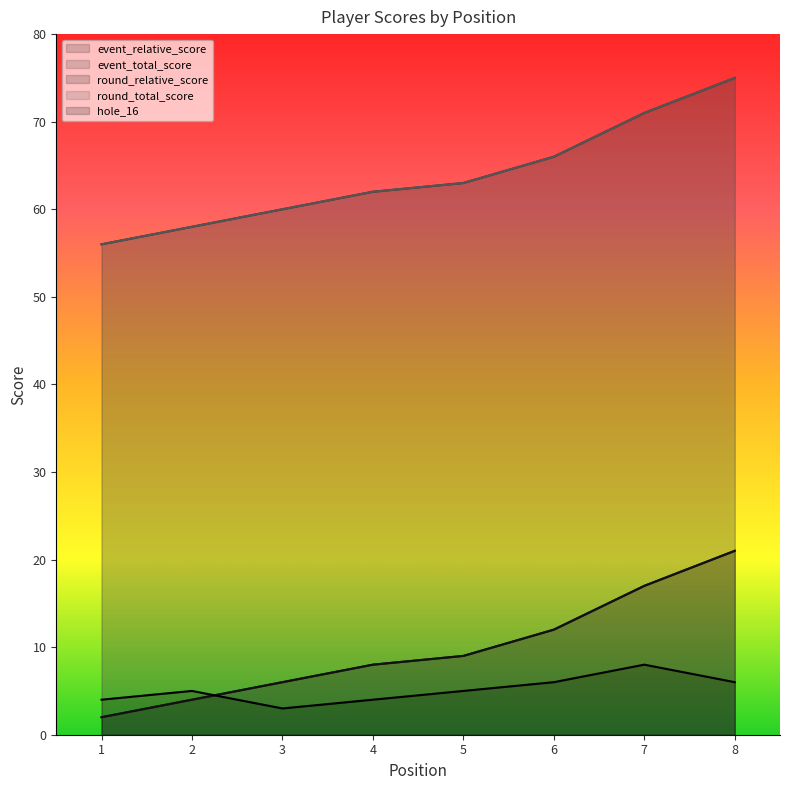

At which label does round_total_score first exceed 63?

6